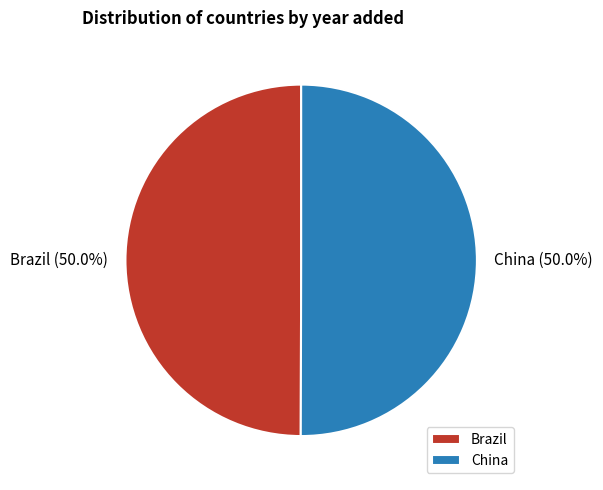

What is the ratio of the value at China to the value at Brazil?

1.0